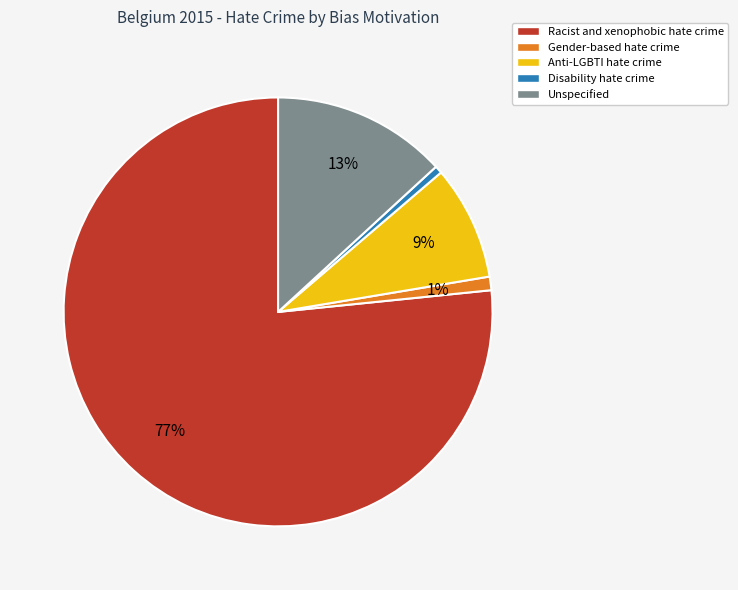

Which has a higher value, Unspecified or Disability hate crime?

Unspecified